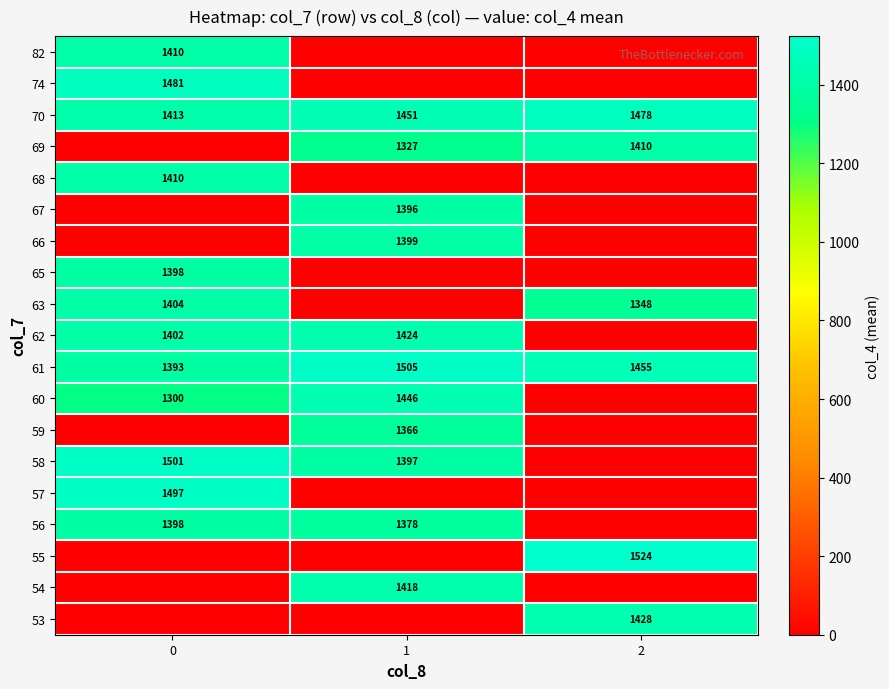

What is the sum of the 61 values at 1 and 0?

2898